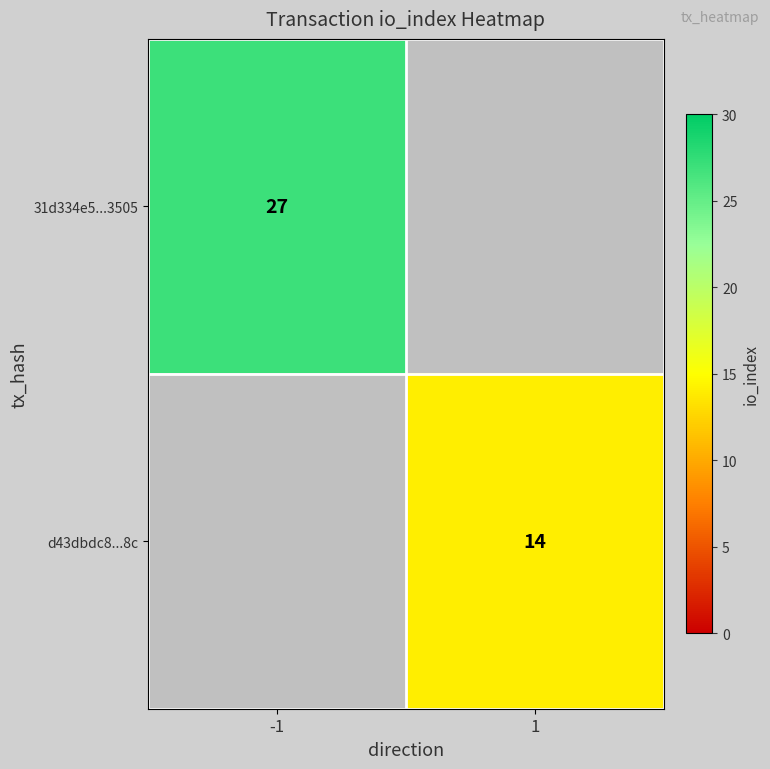

Is the value of 31d334e5...3505 at -1 greater than the value of d43dbdc8...8c at 1?

Yes